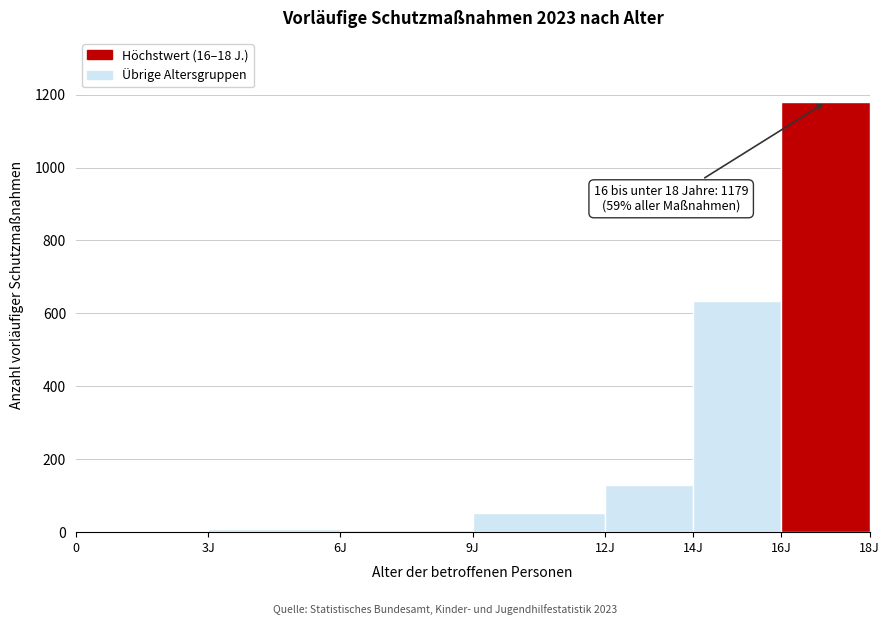

Where is the data nearest to the value 589?

14J